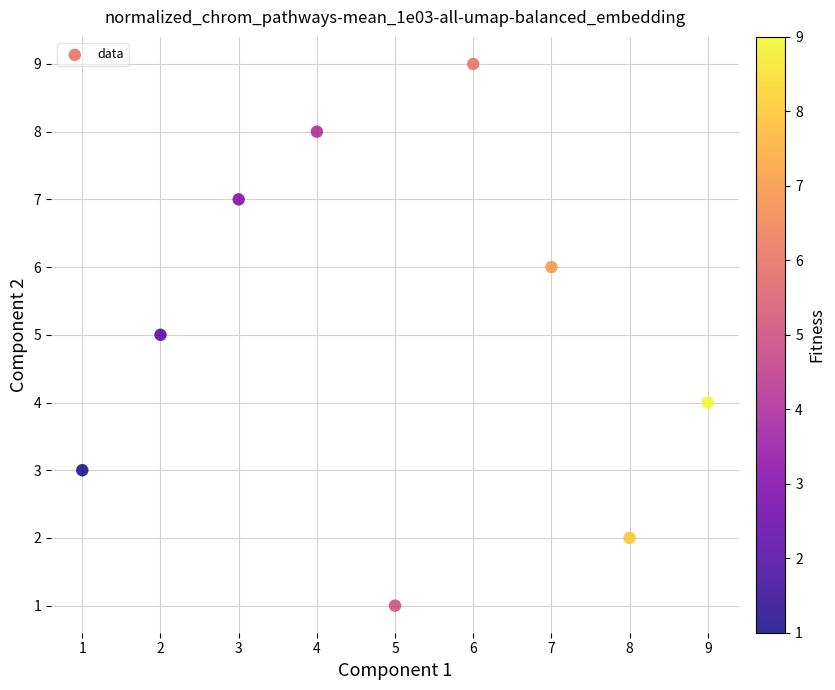

What is the range of X values (max minus min)?

8